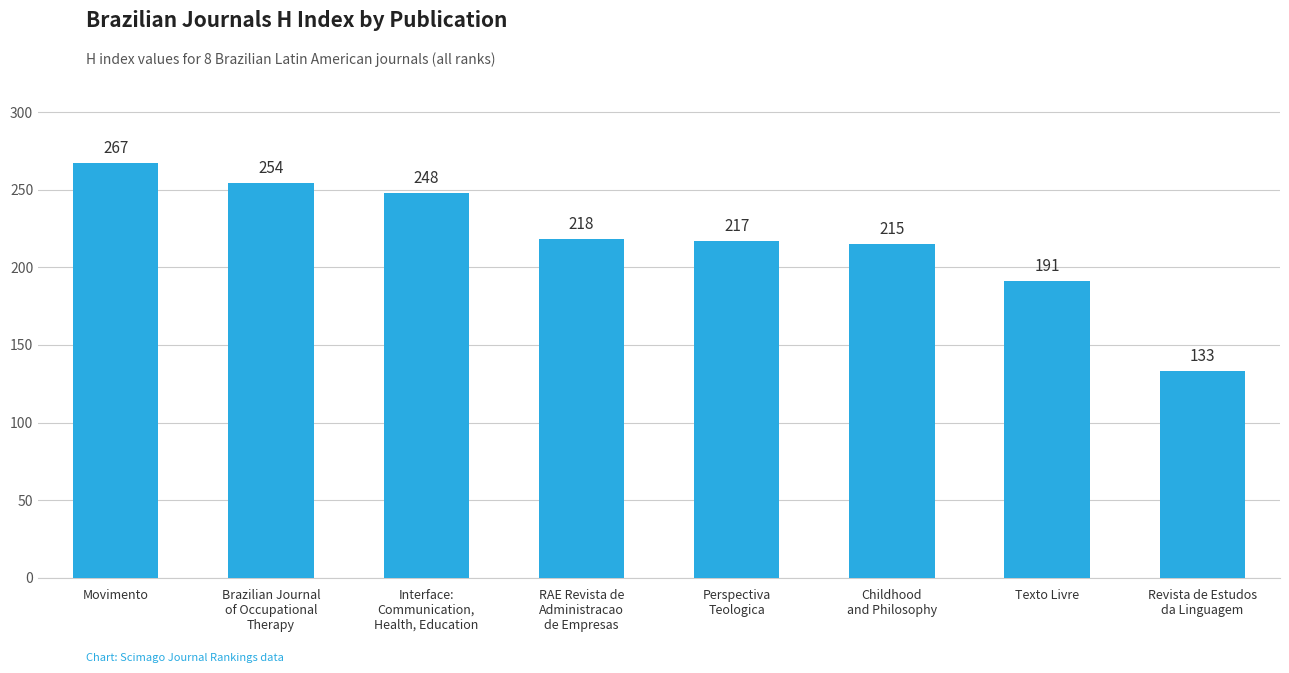

Which category has the lowest value across all series?

Revista de Estudos
da Linguagem